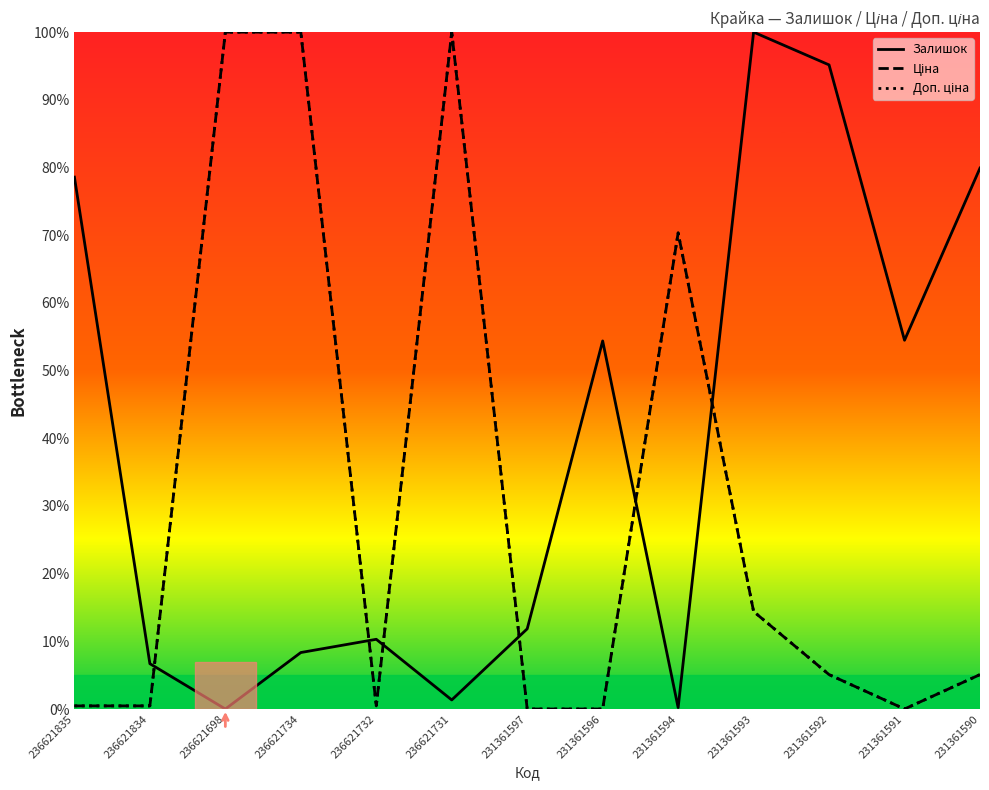

What is the average value of the Залишок series?

38.6